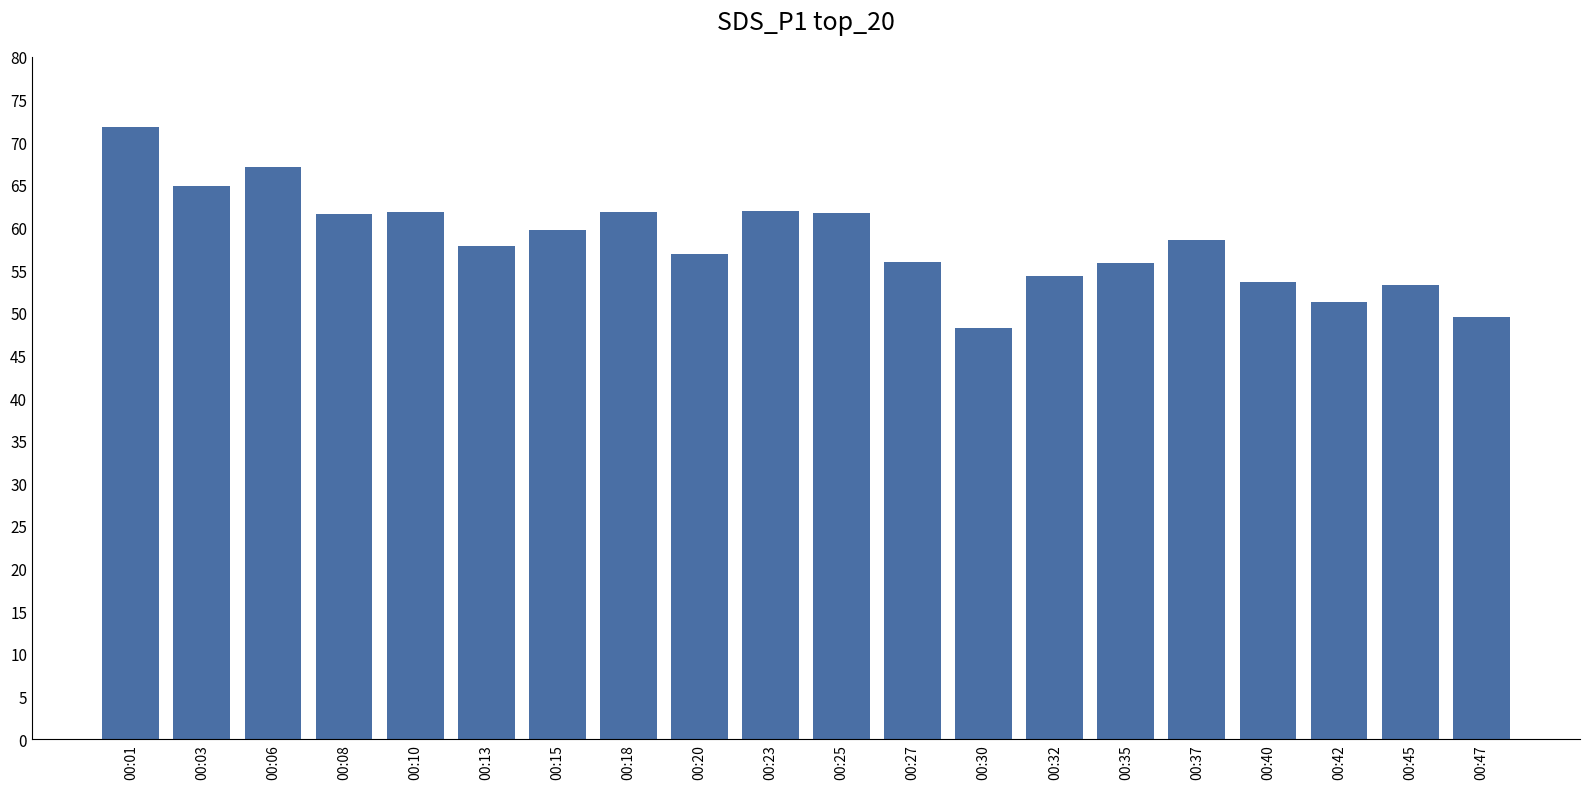

What is the sum of the values at 00:18 and 00:10?

123.7